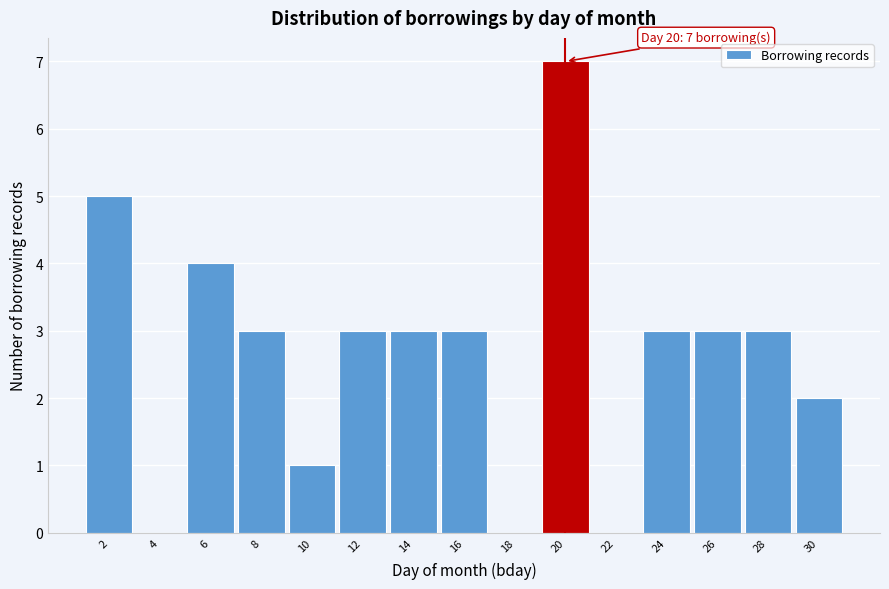

Over which range of the x-axis is the bar tallest?

19 to 21